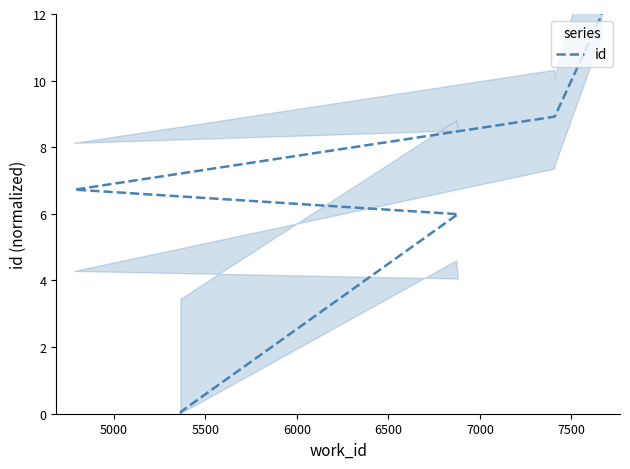

How many values are above zero?

9